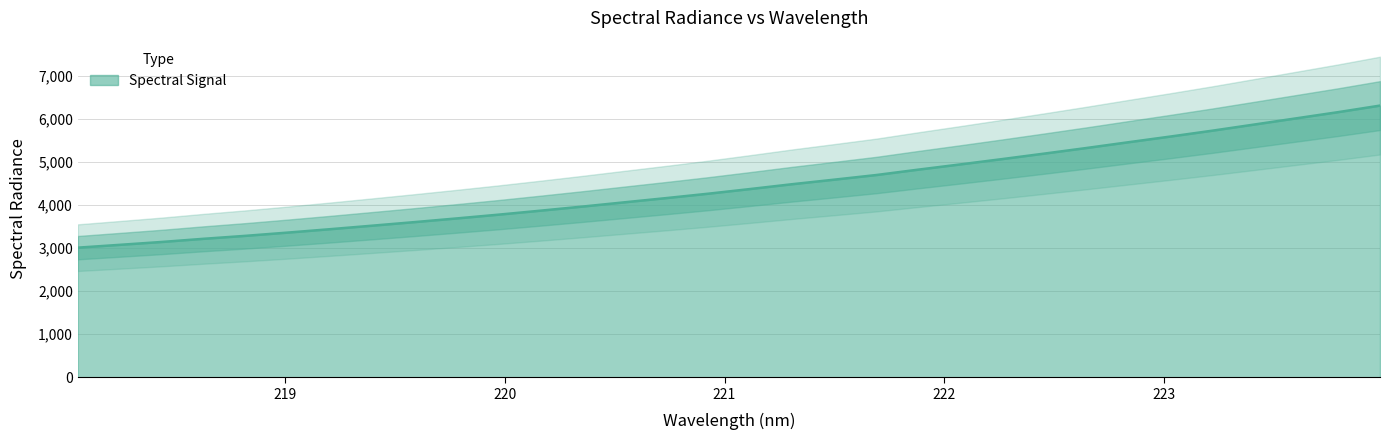

How many lines are shown in the chart?

1